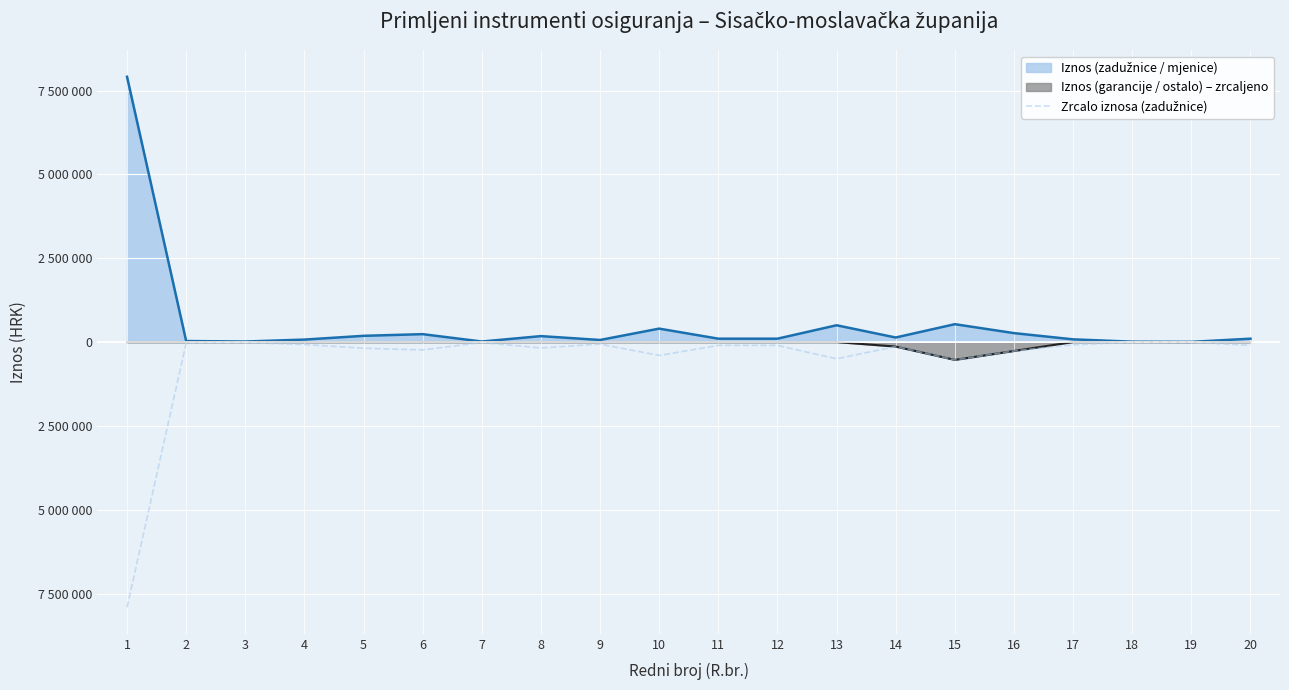

How many data points does each series have?

20